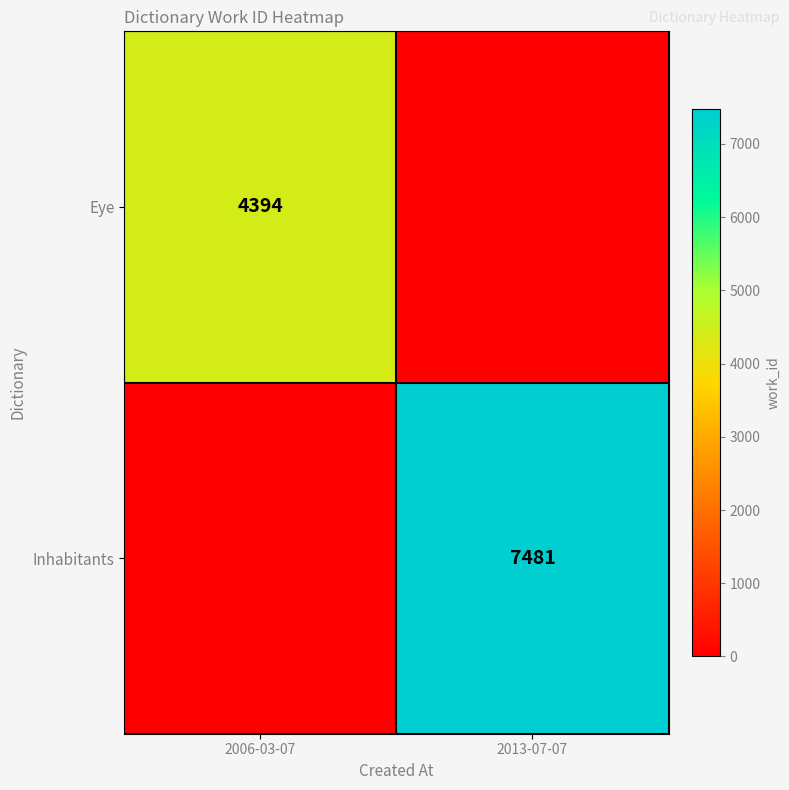

Count the number of data series in this chart.

2